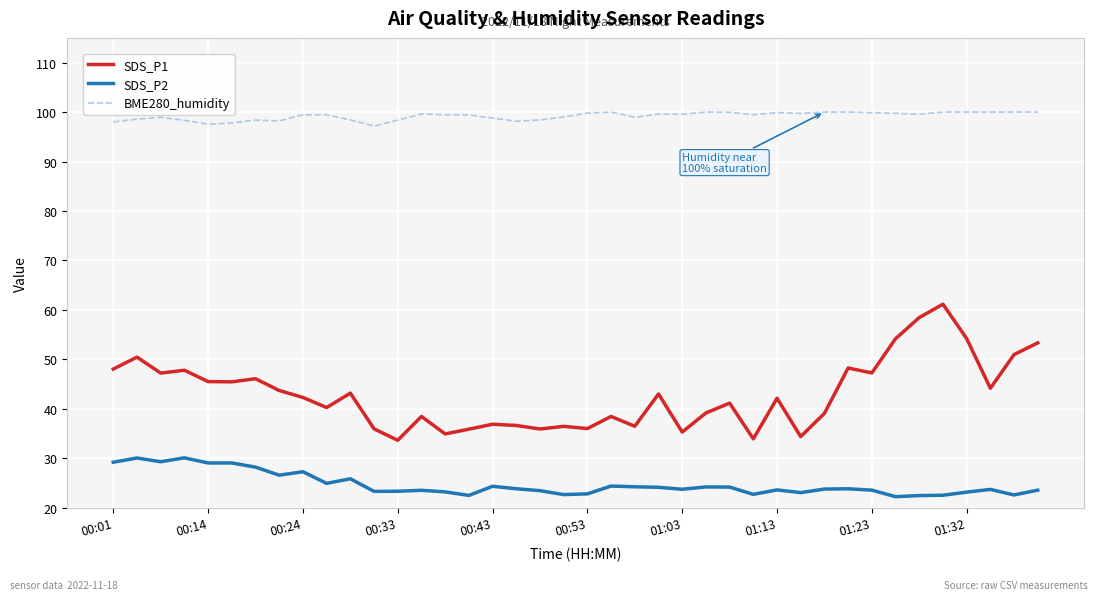

List the series in order of their overall mean, highest first.

BME280_humidity, SDS_P1, SDS_P2